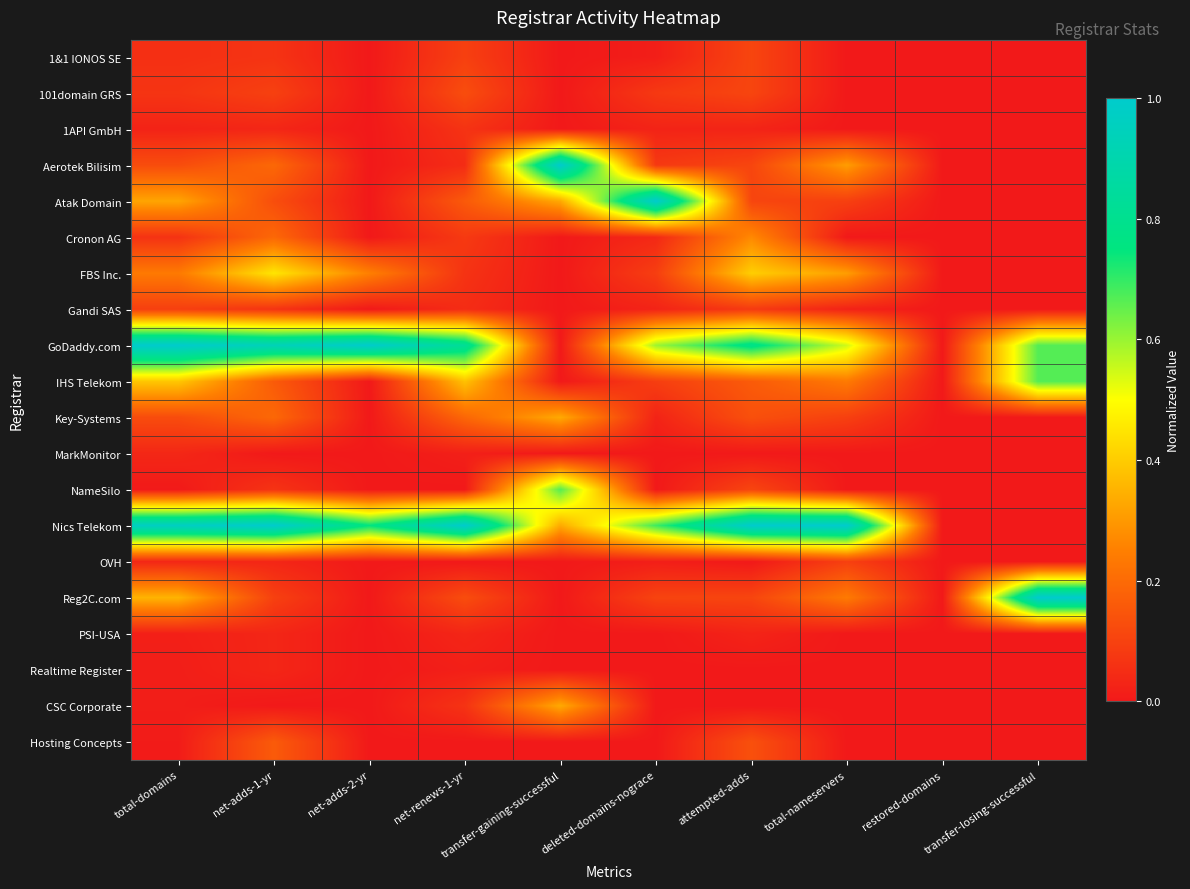

Reading left to right, what are all the values shown in this chart?

1&1 IONOS SE: total-domains=0.1	net-adds-1-yr=0.1	net-adds-2-yr=0.0	net-renews-1-yr=0.1	transfer-gaining-successful=0.0	deleted-domains-nograce=0.0	attempted-adds=0.1	total-nameservers=0.0	restored-domains=0.0	transfer-losing-successful=0.0
101domain GRS: total-domains=0.1	net-adds-1-yr=0.1	net-adds-2-yr=0.0	net-renews-1-yr=0.1	transfer-gaining-successful=0.0	deleted-domains-nograce=0.1	attempted-adds=0.1	total-nameservers=0.0	restored-domains=0.0	transfer-losing-successful=0.0
1API GmbH: total-domains=0.0	net-adds-1-yr=0.0	net-adds-2-yr=0.0	net-renews-1-yr=0.1	transfer-gaining-successful=0.0	deleted-domains-nograce=0.0	attempted-adds=0.0	total-nameservers=0.0	restored-domains=0.0	transfer-losing-successful=0.0
Aerotek Bilisim: total-domains=0.1	net-adds-1-yr=0.2	net-adds-2-yr=0.0	net-renews-1-yr=0.0	transfer-gaining-successful=1.0	deleted-domains-nograce=0.1	attempted-adds=0.1	total-nameservers=0.3	restored-domains=0.0	transfer-losing-successful=0.0
Atak Domain: total-domains=0.3	net-adds-1-yr=0.1	net-adds-2-yr=0.0	net-renews-1-yr=0.2	transfer-gaining-successful=0.3	deleted-domains-nograce=1.0	attempted-adds=0.1	total-nameservers=0.1	restored-domains=0.0	transfer-losing-successful=0.0
Cronon AG: total-domains=0.1	net-adds-1-yr=0.2	net-adds-2-yr=0.0	net-renews-1-yr=0.1	transfer-gaining-successful=0.0	deleted-domains-nograce=0.0	attempted-adds=0.3	total-nameservers=0.0	restored-domains=0.0	transfer-losing-successful=0.0
FBS Inc.: total-domains=0.2	net-adds-1-yr=0.5	net-adds-2-yr=0.2	net-renews-1-yr=0.1	transfer-gaining-successful=0.0	deleted-domains-nograce=0.1	attempted-adds=0.4	total-nameservers=0.3	restored-domains=0.0	transfer-losing-successful=0.0
Gandi SAS: total-domains=0.1	net-adds-1-yr=0.1	net-adds-2-yr=0.0	net-renews-1-yr=0.0	transfer-gaining-successful=0.0	deleted-domains-nograce=0.0	attempted-adds=0.1	total-nameservers=0.0	restored-domains=0.0	transfer-losing-successful=0.0
GoDaddy.com: total-domains=1.0	net-adds-1-yr=0.9	net-adds-2-yr=1.0	net-renews-1-yr=0.8	transfer-gaining-successful=0.0	deleted-domains-nograce=0.6	attempted-adds=0.8	total-nameservers=0.5	restored-domains=0.0	transfer-losing-successful=0.7
IHS Telekom: total-domains=0.4	net-adds-1-yr=0.2	net-adds-2-yr=0.0	net-renews-1-yr=0.4	transfer-gaining-successful=0.0	deleted-domains-nograce=0.1	attempted-adds=0.2	total-nameservers=0.2	restored-domains=0.0	transfer-losing-successful=0.7
Key-Systems: total-domains=0.1	net-adds-1-yr=0.2	net-adds-2-yr=0.0	net-renews-1-yr=0.2	transfer-gaining-successful=0.3	deleted-domains-nograce=0.0	attempted-adds=0.1	total-nameservers=0.1	restored-domains=0.0	transfer-losing-successful=0.0
MarkMonitor: total-domains=0.0	net-adds-1-yr=0.0	net-adds-2-yr=0.0	net-renews-1-yr=0.0	transfer-gaining-successful=0.0	deleted-domains-nograce=0.0	attempted-adds=0.0	total-nameservers=0.0	restored-domains=0.0	transfer-losing-successful=0.0
NameSilo: total-domains=0.0	net-adds-1-yr=0.1	net-adds-2-yr=0.0	net-renews-1-yr=0.0	transfer-gaining-successful=0.7	deleted-domains-nograce=0.0	attempted-adds=0.1	total-nameservers=0.0	restored-domains=0.0	transfer-losing-successful=0.0
Nics Telekom: total-domains=1.0	net-adds-1-yr=1.0	net-adds-2-yr=0.8	net-renews-1-yr=1.0	transfer-gaining-successful=0.3	deleted-domains-nograce=0.7	attempted-adds=1.0	total-nameservers=1.0	restored-domains=0.0	transfer-losing-successful=0.0
OVH: total-domains=0.0	net-adds-1-yr=0.0	net-adds-2-yr=0.0	net-renews-1-yr=0.0	transfer-gaining-successful=0.0	deleted-domains-nograce=0.0	attempted-adds=0.0	total-nameservers=0.1	restored-domains=0.0	transfer-losing-successful=0.0
Reg2C.com: total-domains=0.4	net-adds-1-yr=0.1	net-adds-2-yr=0.0	net-renews-1-yr=0.1	transfer-gaining-successful=0.0	deleted-domains-nograce=0.1	attempted-adds=0.1	total-nameservers=0.2	restored-domains=0.0	transfer-losing-successful=1.0
PSI-USA: total-domains=0.0	net-adds-1-yr=0.0	net-adds-2-yr=0.0	net-renews-1-yr=0.0	transfer-gaining-successful=0.0	deleted-domains-nograce=0.0	attempted-adds=0.0	total-nameservers=0.0	restored-domains=0.0	transfer-losing-successful=0.0
Realtime Register: total-domains=0.0	net-adds-1-yr=0.0	net-adds-2-yr=0.0	net-renews-1-yr=0.0	transfer-gaining-successful=0.0	deleted-domains-nograce=0.0	attempted-adds=0.0	total-nameservers=0.0	restored-domains=0.0	transfer-losing-successful=0.0
CSC Corporate: total-domains=0.0	net-adds-1-yr=0.0	net-adds-2-yr=0.0	net-renews-1-yr=0.1	transfer-gaining-successful=0.3	deleted-domains-nograce=0.0	attempted-adds=0.0	total-nameservers=0.0	restored-domains=0.0	transfer-losing-successful=0.0
Hosting Concepts: total-domains=0.0	net-adds-1-yr=0.2	net-adds-2-yr=0.0	net-renews-1-yr=0.0	transfer-gaining-successful=0.0	deleted-domains-nograce=0.0	attempted-adds=0.1	total-nameservers=0.0	restored-domains=0.0	transfer-losing-successful=0.0